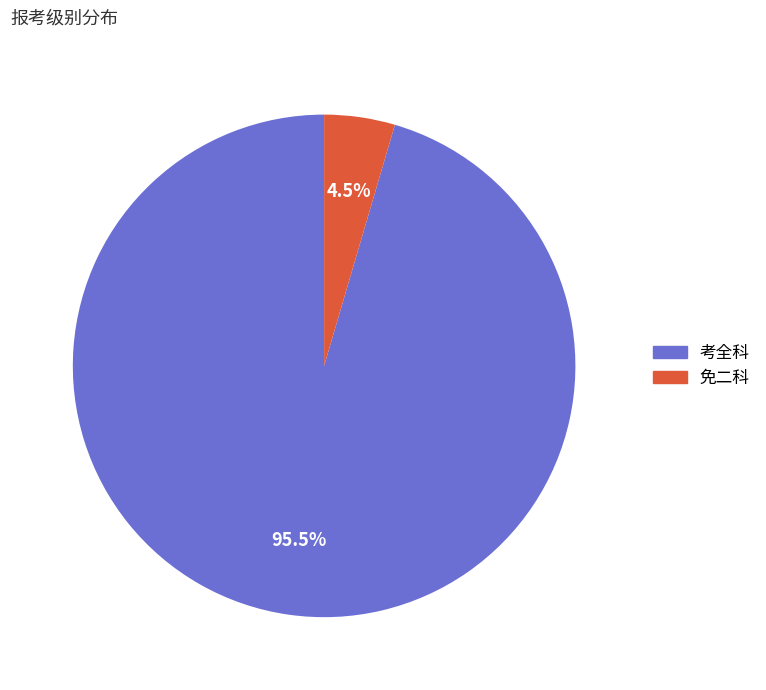

Rank the categories by value from lowest to highest.

免二科, 考全科